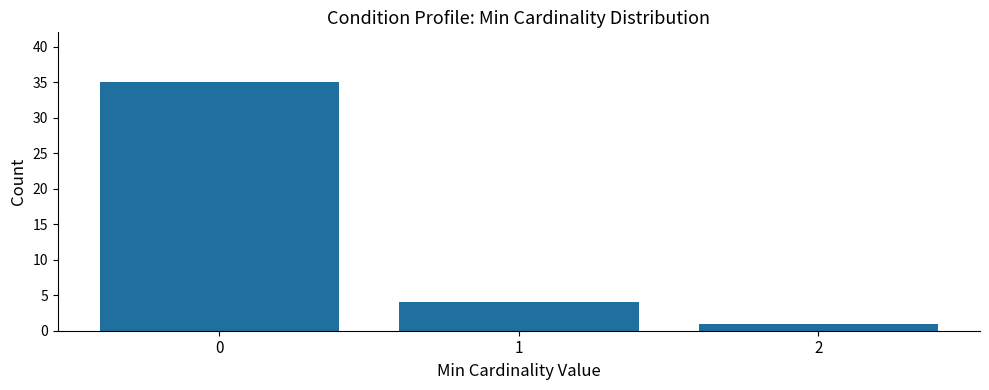

What is the sum of the values at 2 and 1?

5